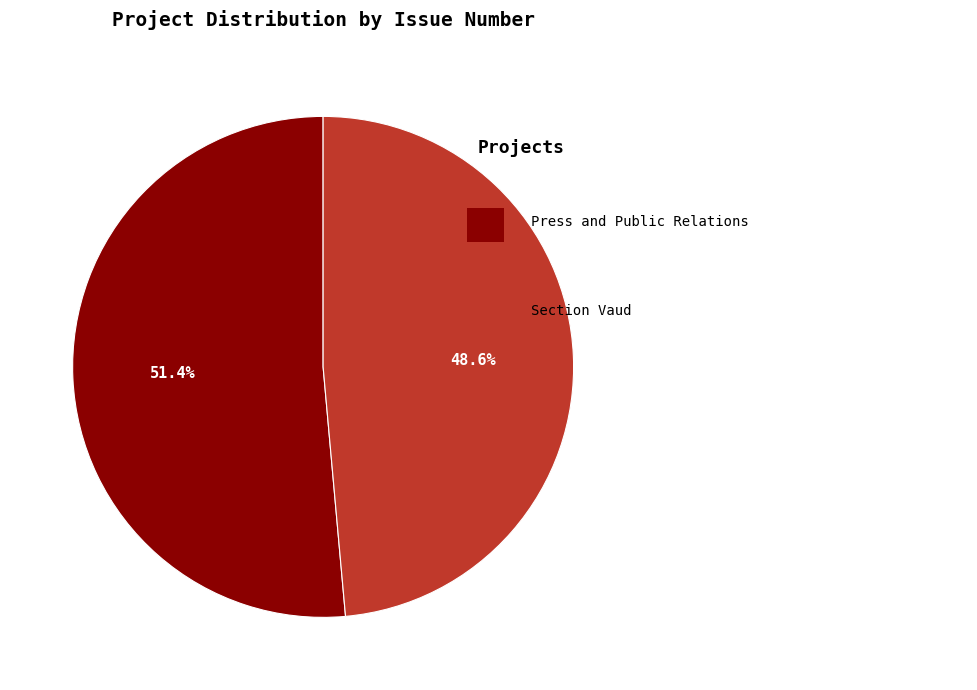

Is there any slice that represents more than half of the pie?

Yes